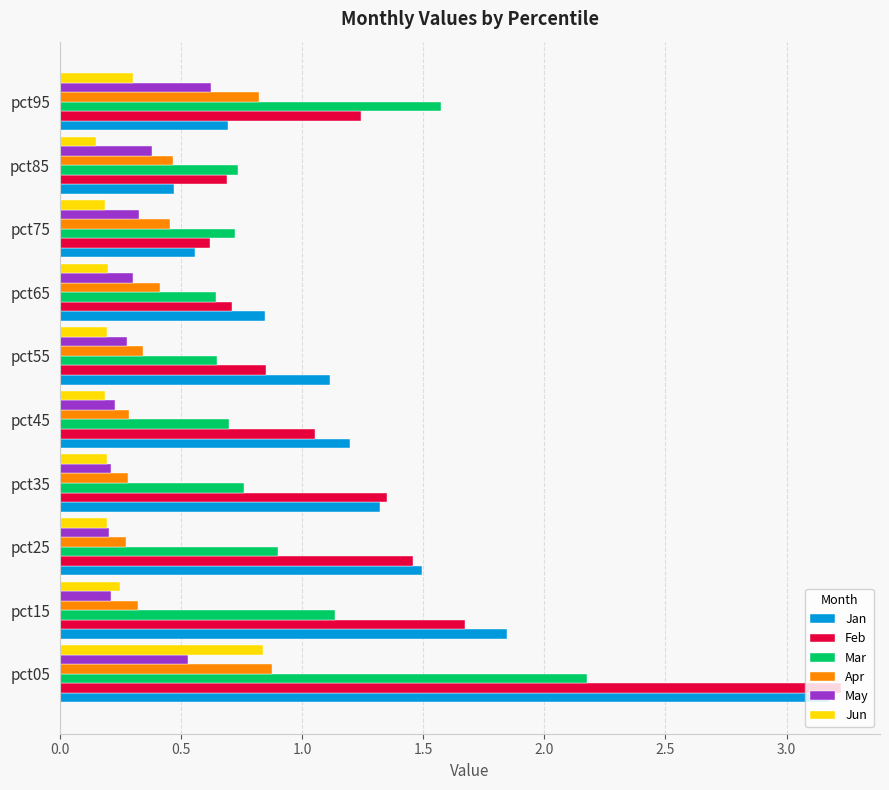

How many May values are between 0 and 1?

10